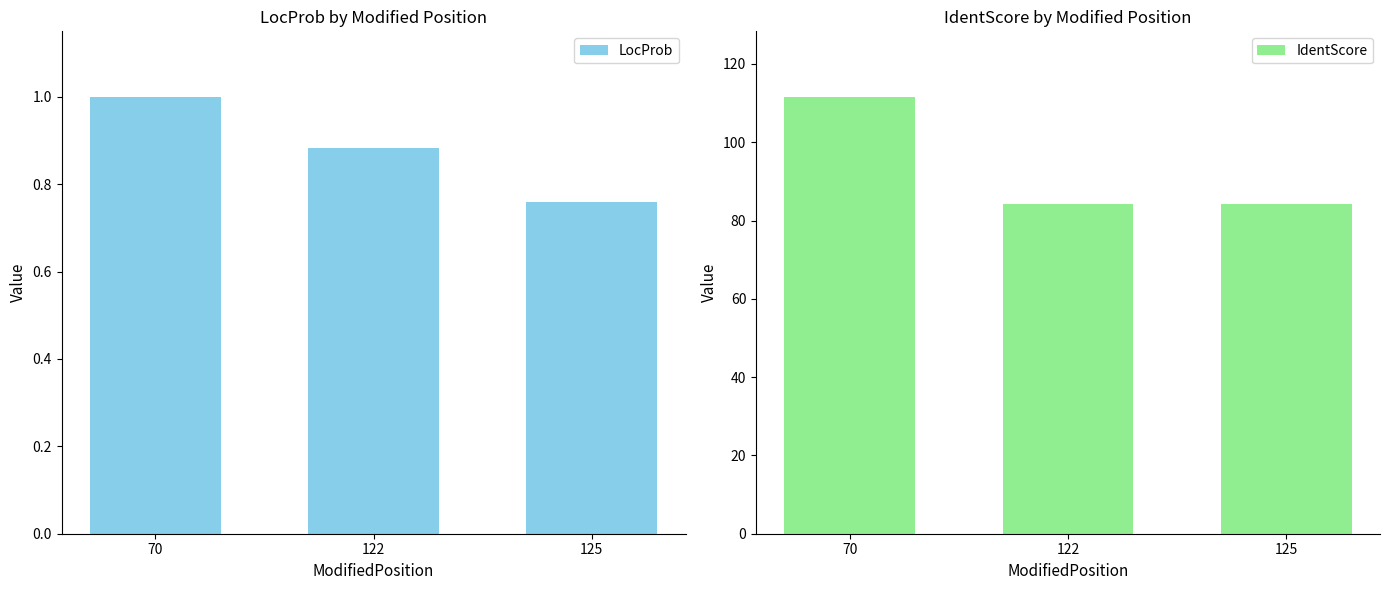

Which has a higher value, 70 or 122?

70